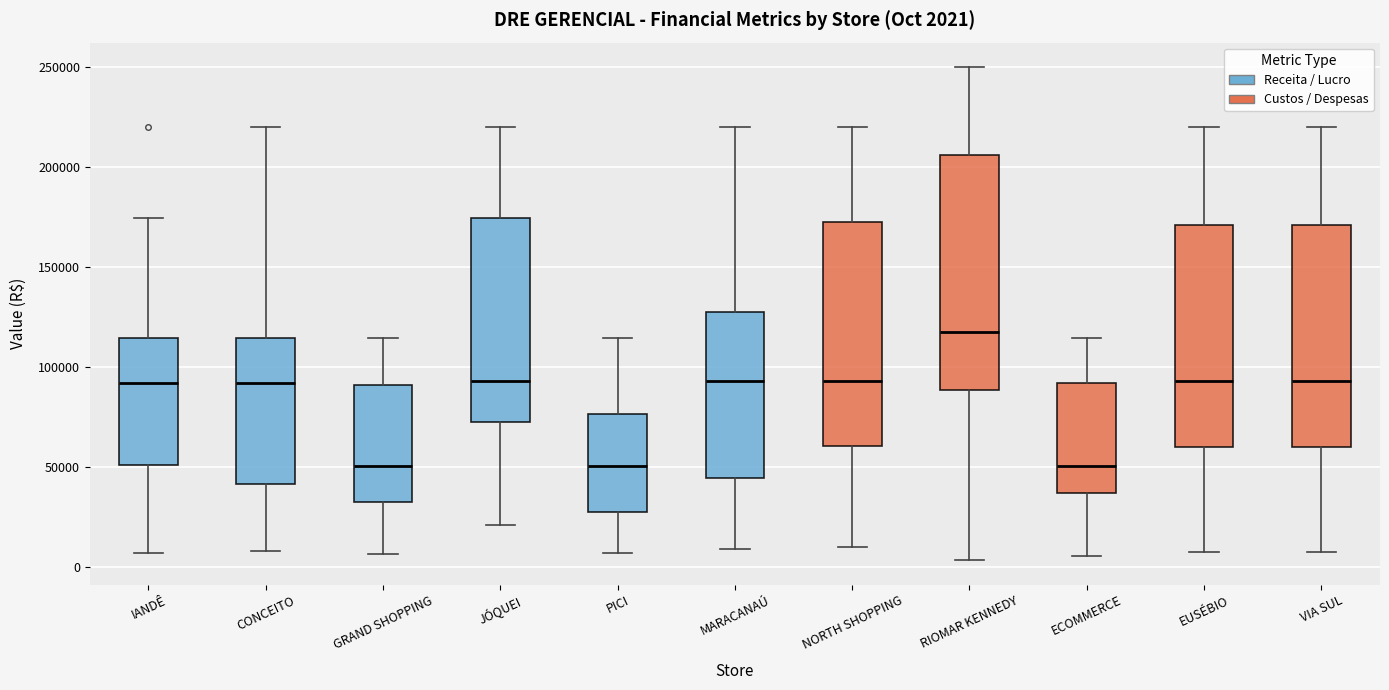

Which box has the highest median line?

RIOMAR KENNEDY